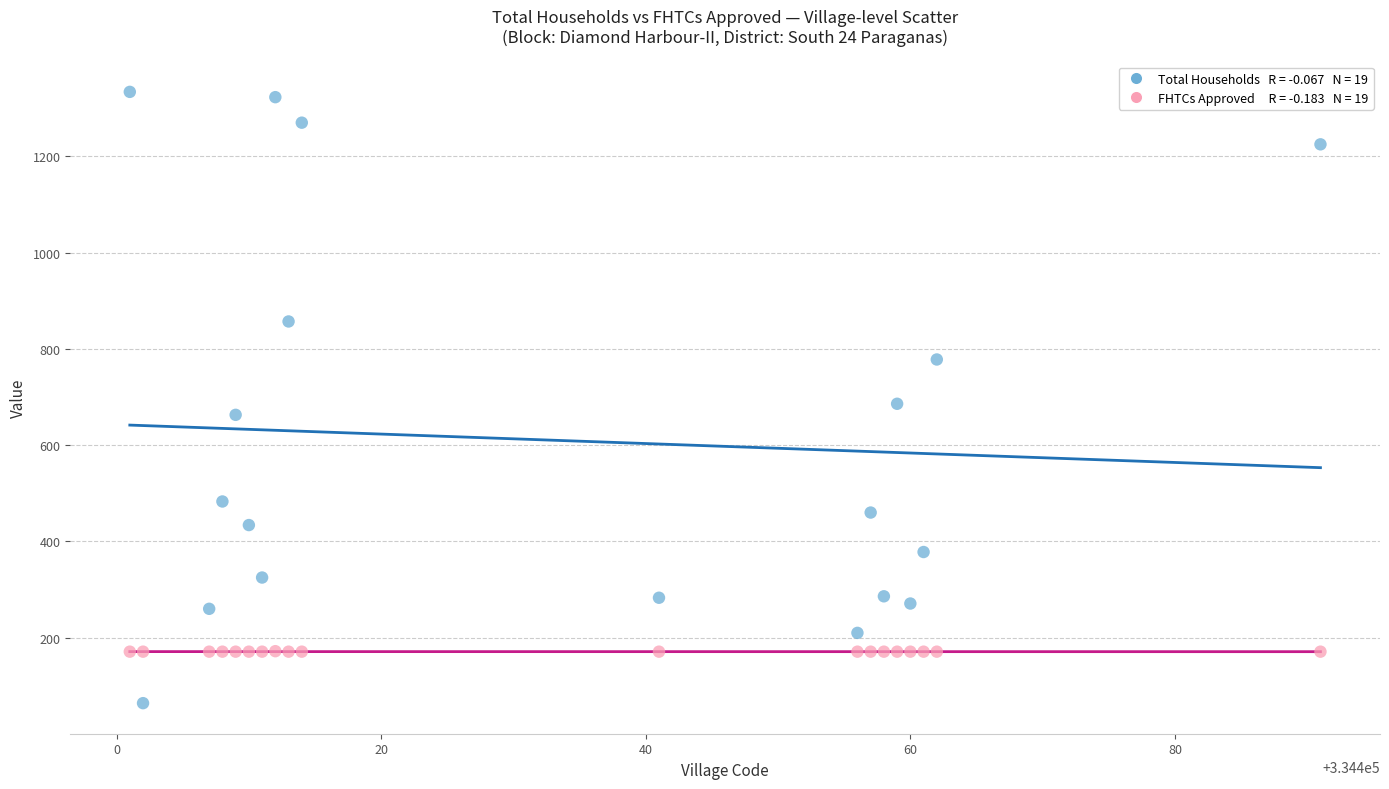

Across all data points, what is the range of X values (max minus min)?

90